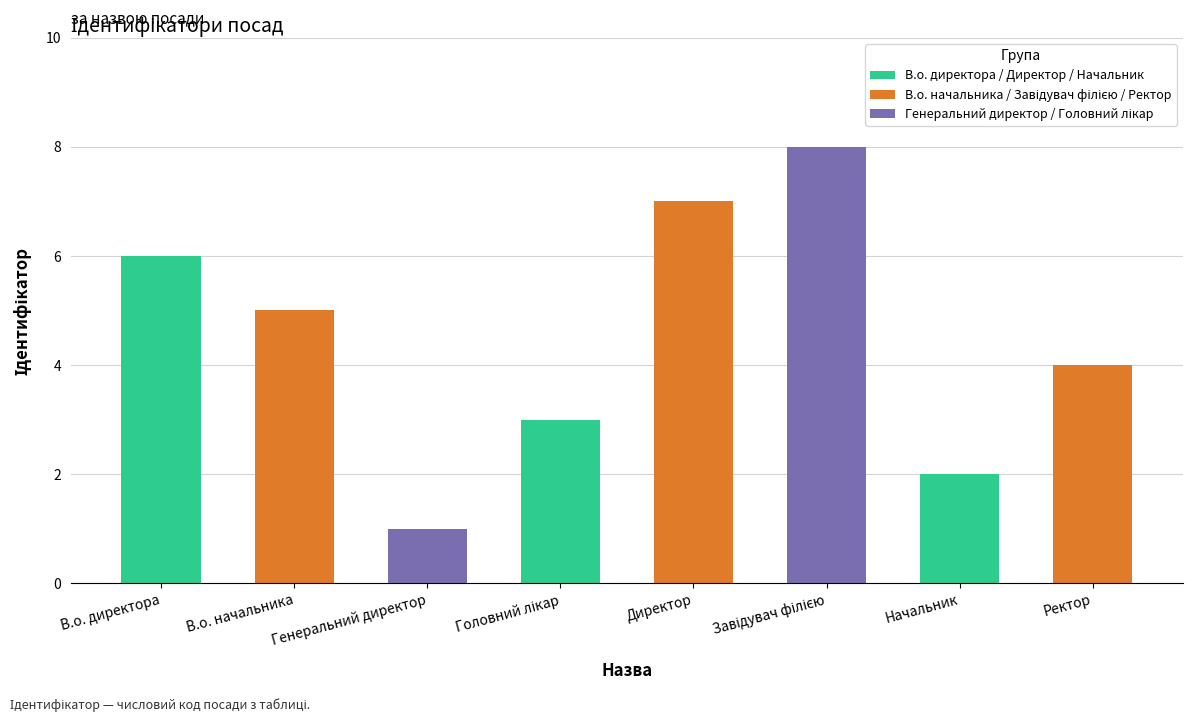

The chart shows a value of 10 at В.о. директора. True or false?

False